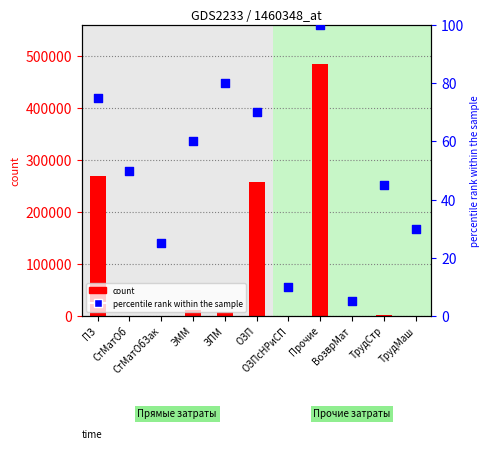

Which series has the widest spread of Y values?

count